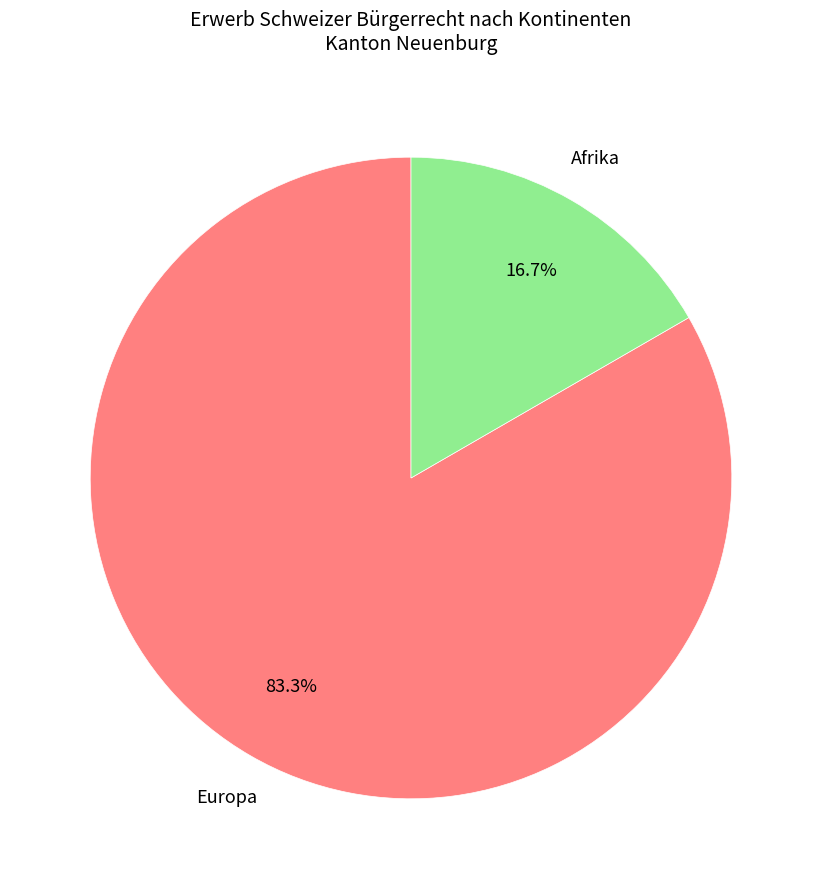

How many segments does this pie chart have?

2